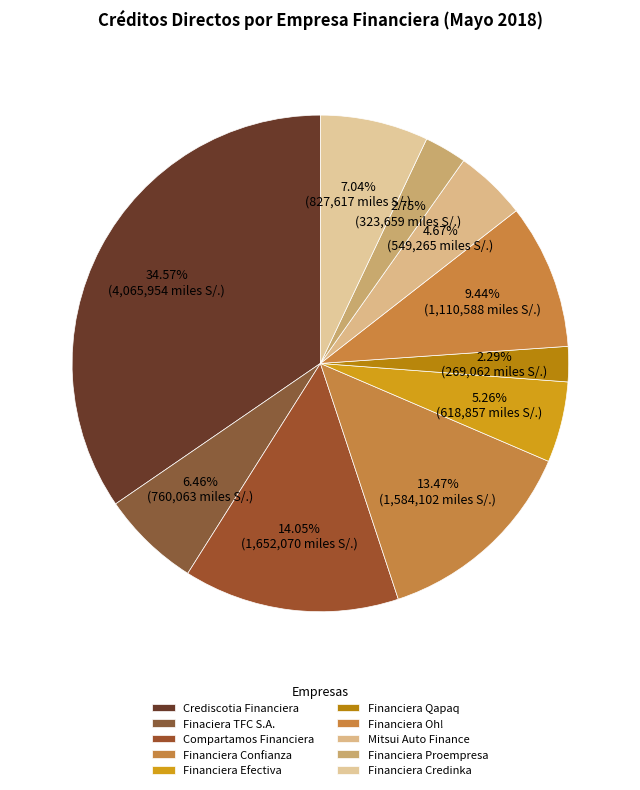

Does Financiera Oh! represent more than half of the total?

No